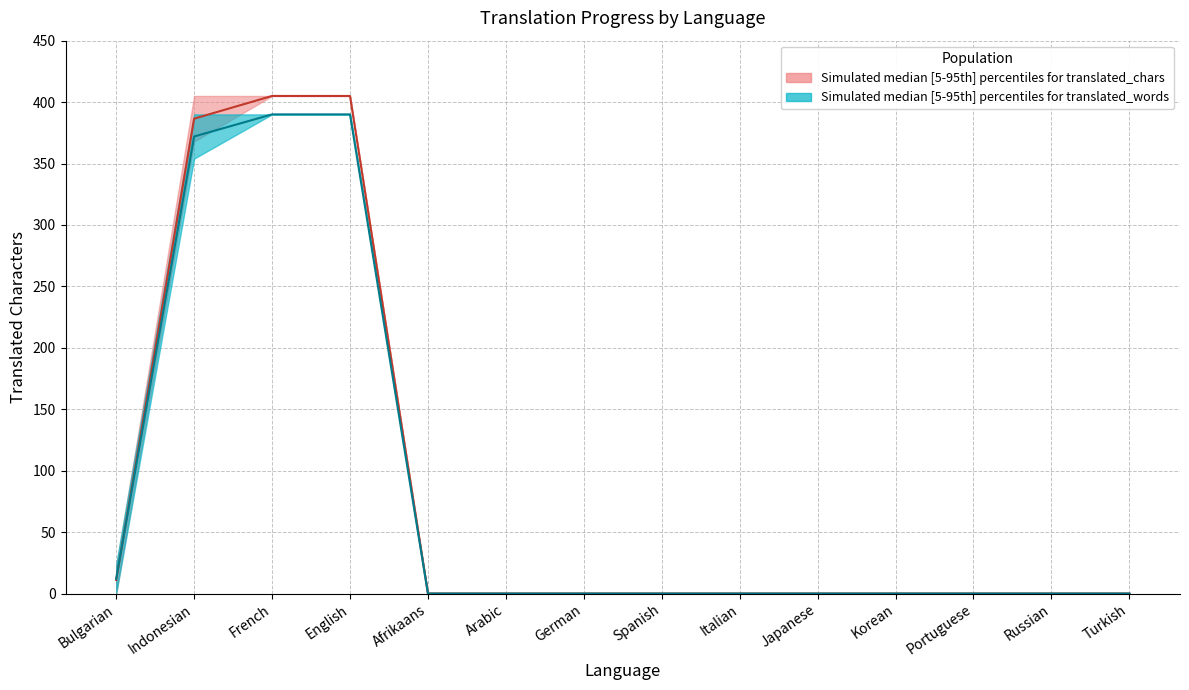

True or false: translated_upper has more than 1 points higher than both neighbors.

False